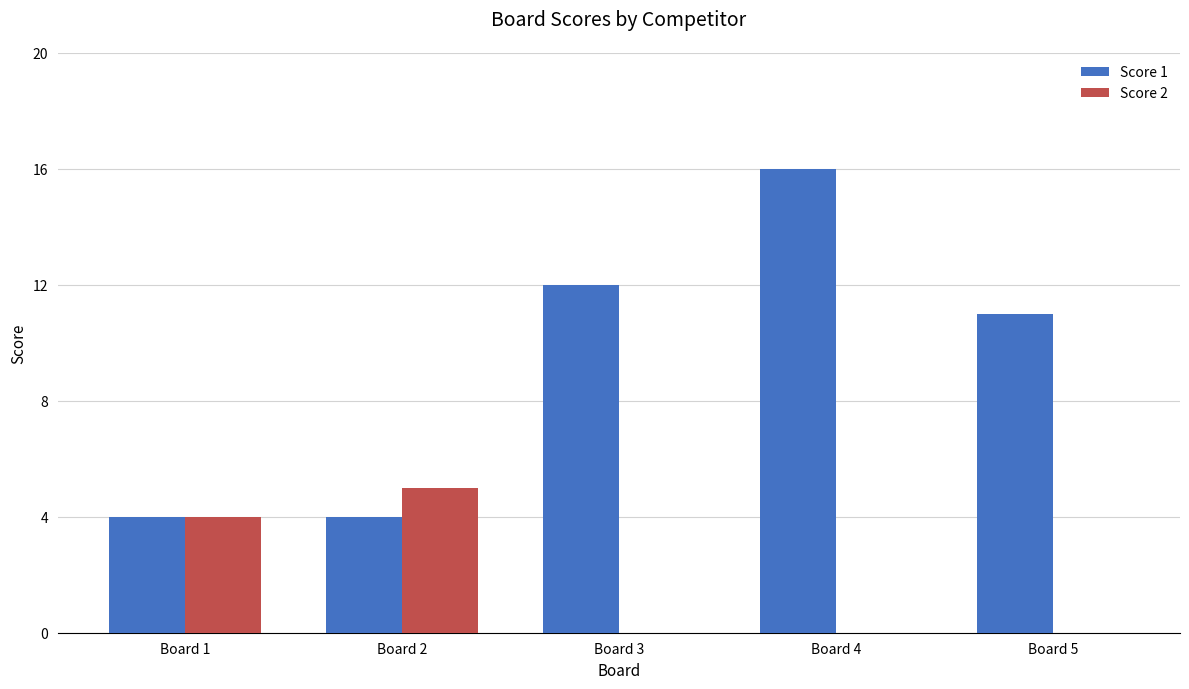

Is it true that Score 2 equals 0 at Board 3?

True